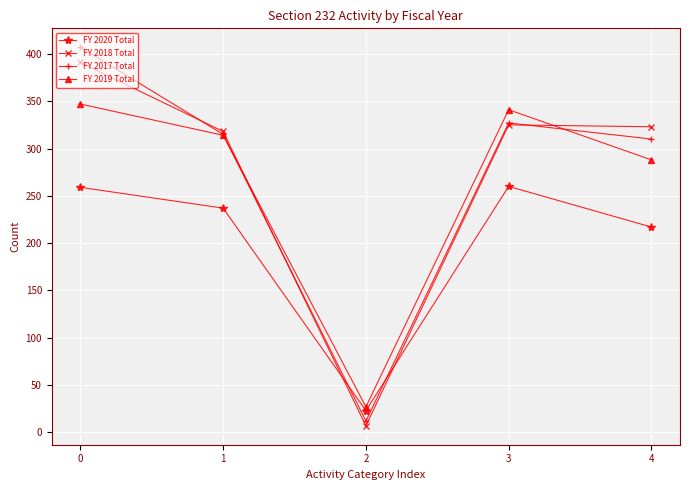

What are all the series names shown in the legend?

FY 2020 Total, FY 2018 Total, FY 2017 Total, FY 2019 Total